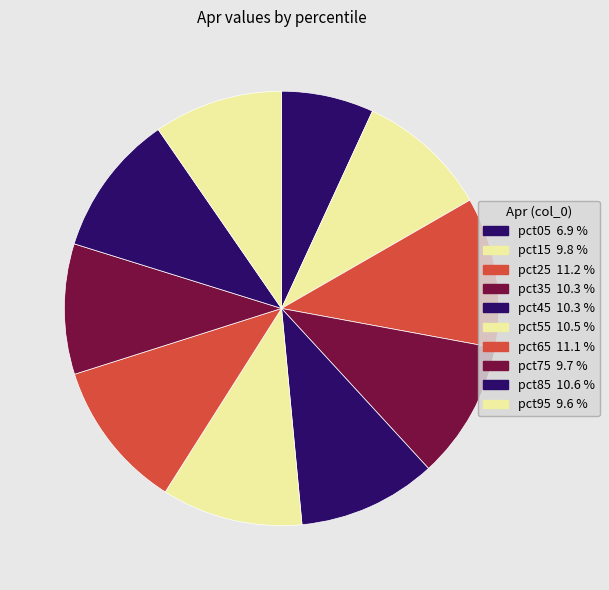

Is there a majority slice in this chart?

No